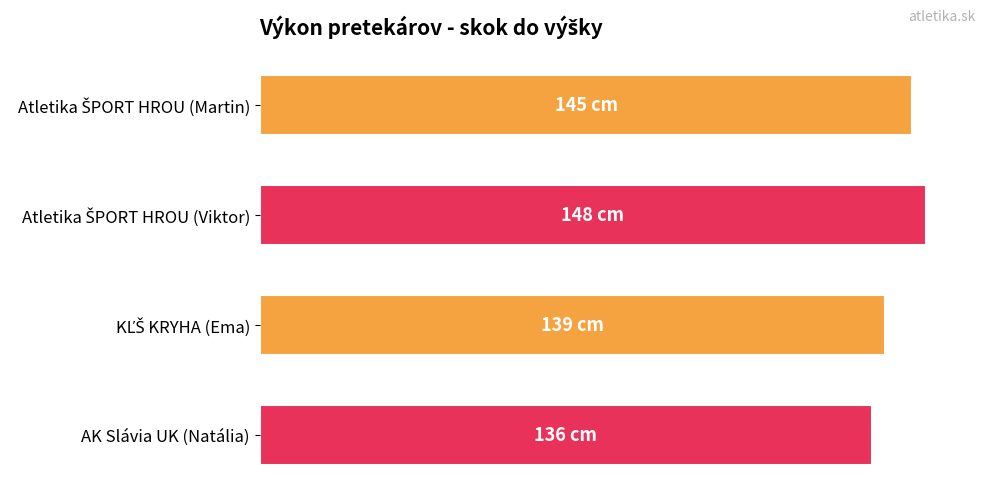

Are the bars horizontal?

Yes